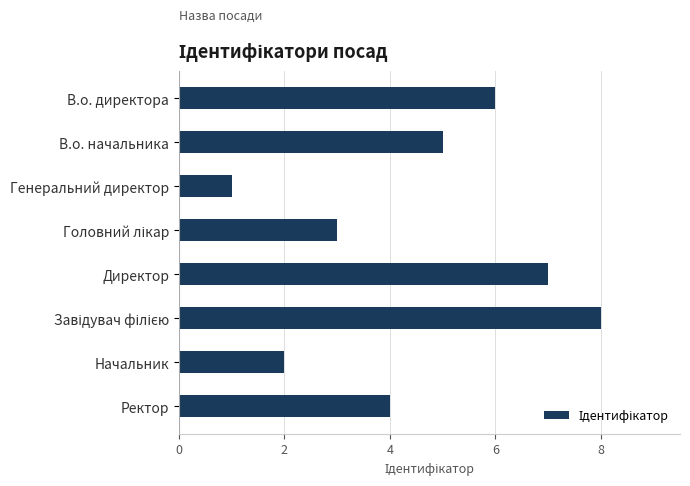

The value at В.о. директора is 3. True or false?

False